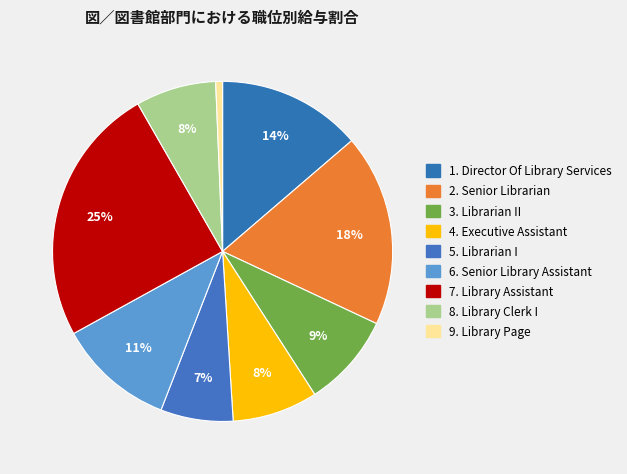

Count the number of slices in the pie.

9